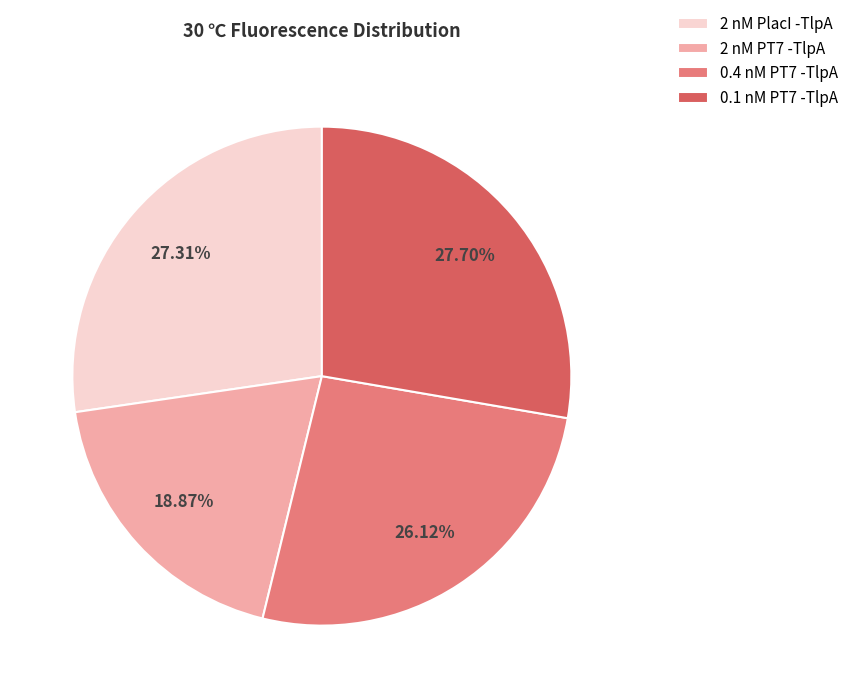

Between 2 nM PT7 -TlpA and 2 nM PlacI -TlpA, which is larger?

2 nM PlacI -TlpA